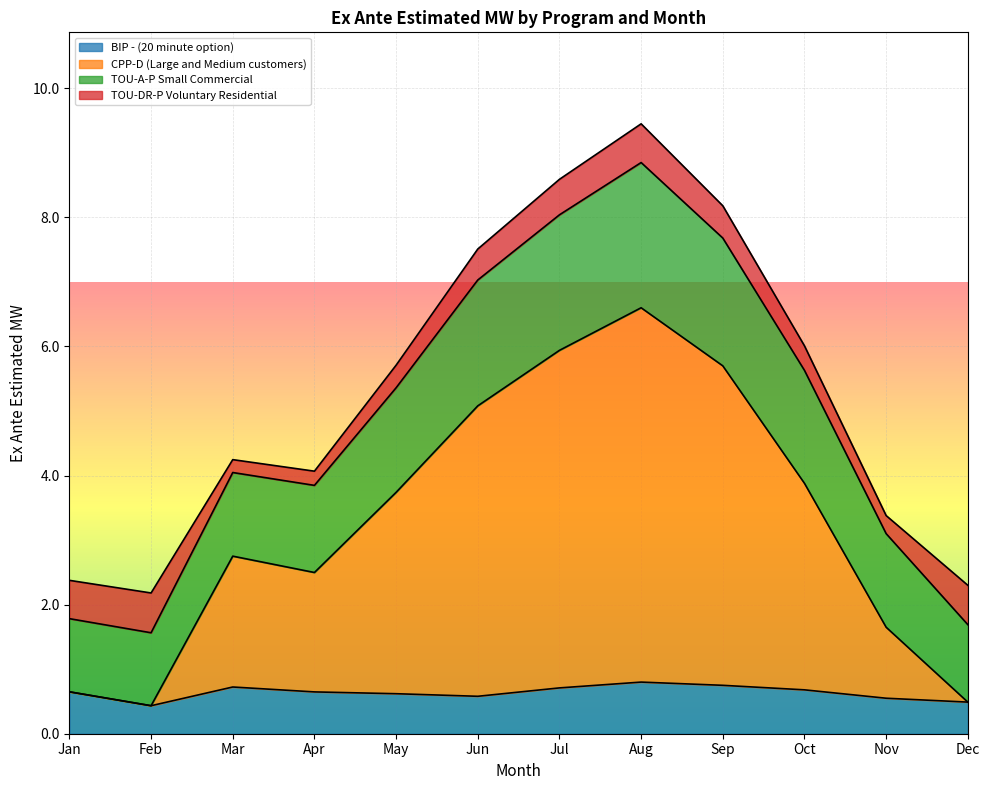

What is the lowest value of the BIP - (20 minute option) series?

0.4